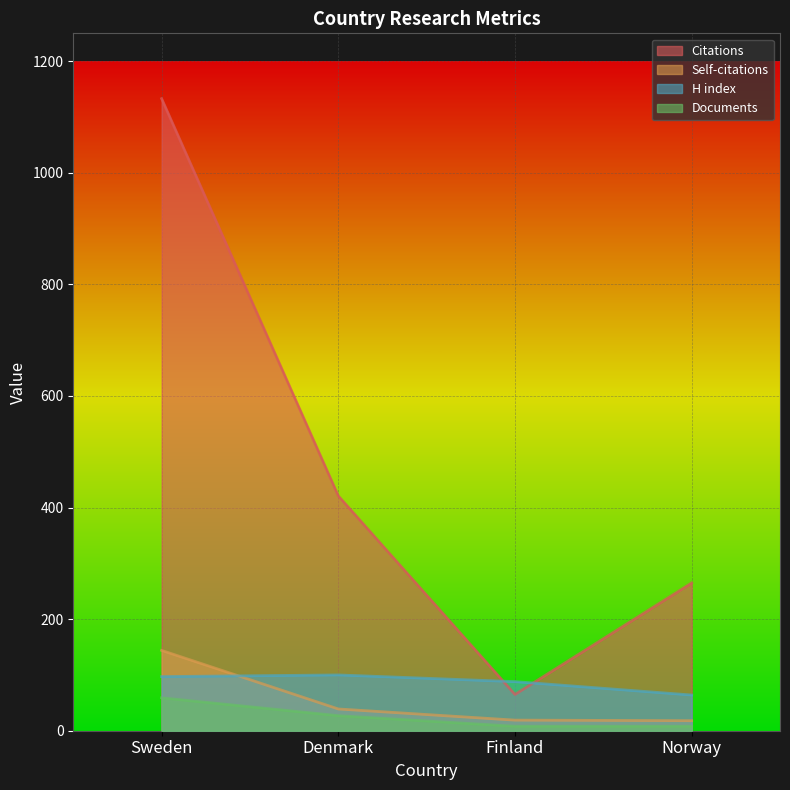

What is the label of the 1st point from the right?

Norway